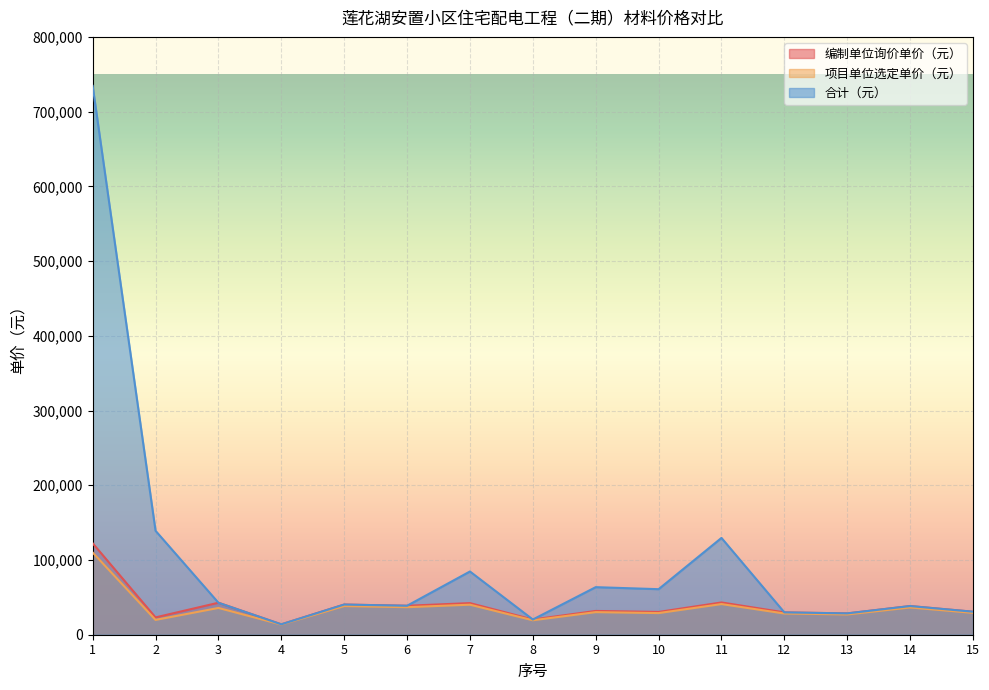

Is it true that 编制单位询价单价（元） equals 15869.3 at 5?

False